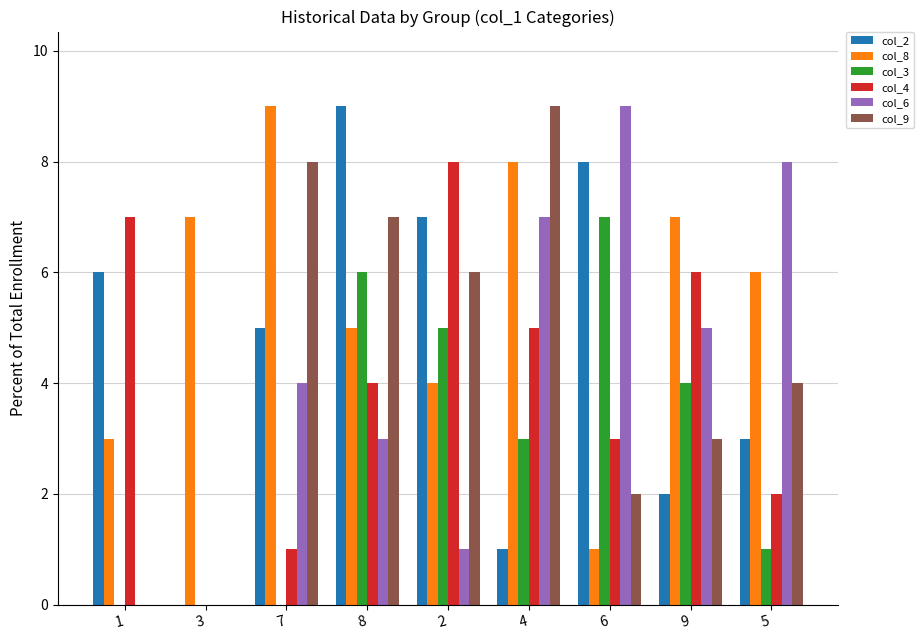

Where does the col_9 series first go above 4?

7